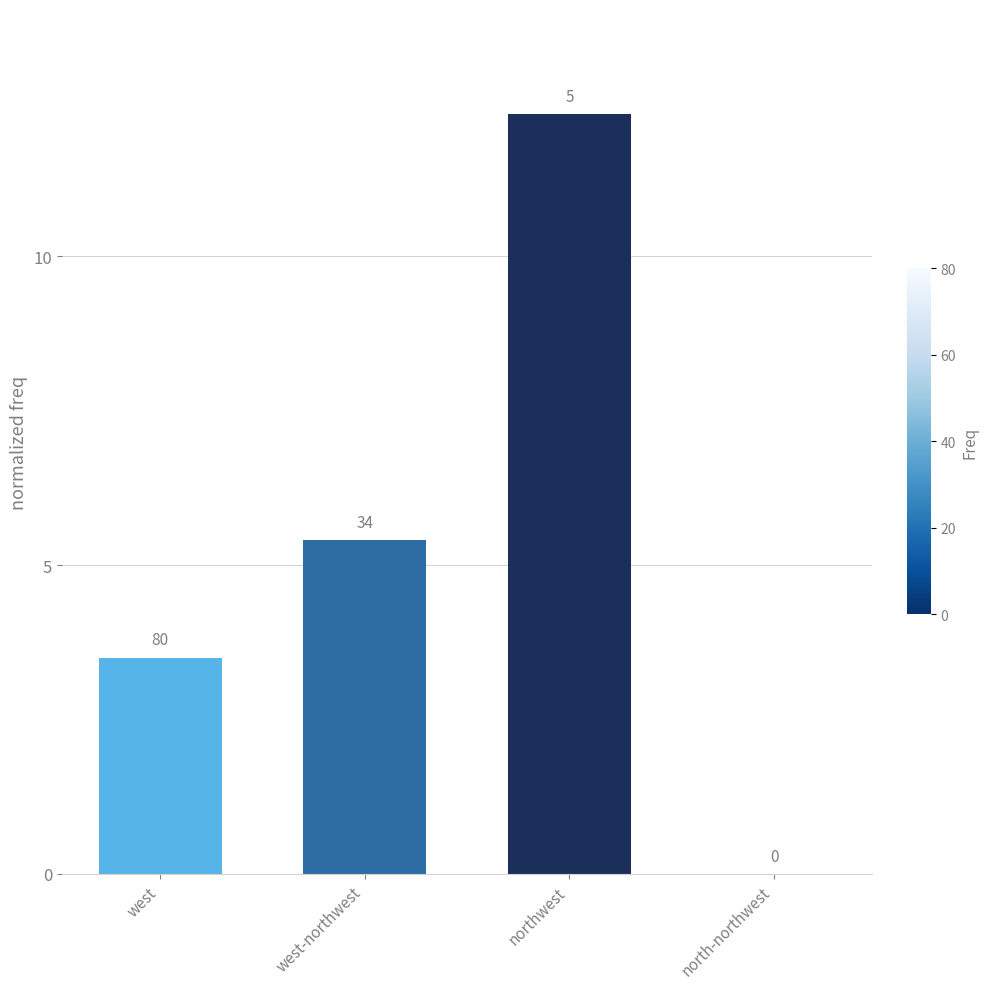

How many data points are less than 5?

2